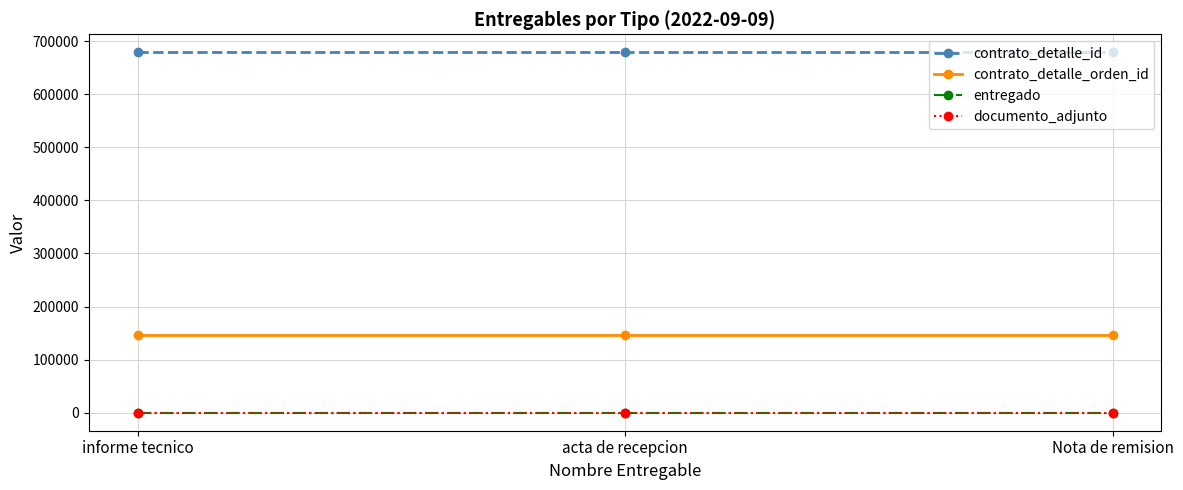

At which category is the sum across all series the highest?

informe tecnico